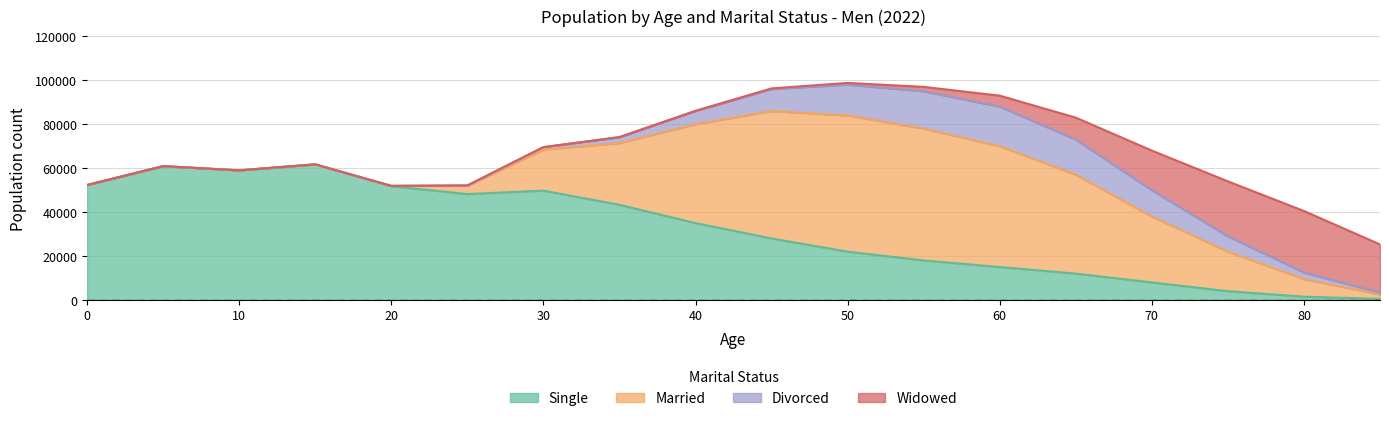

In Widowed, how many points are higher than both neighbors (excluding endpoints)?

1